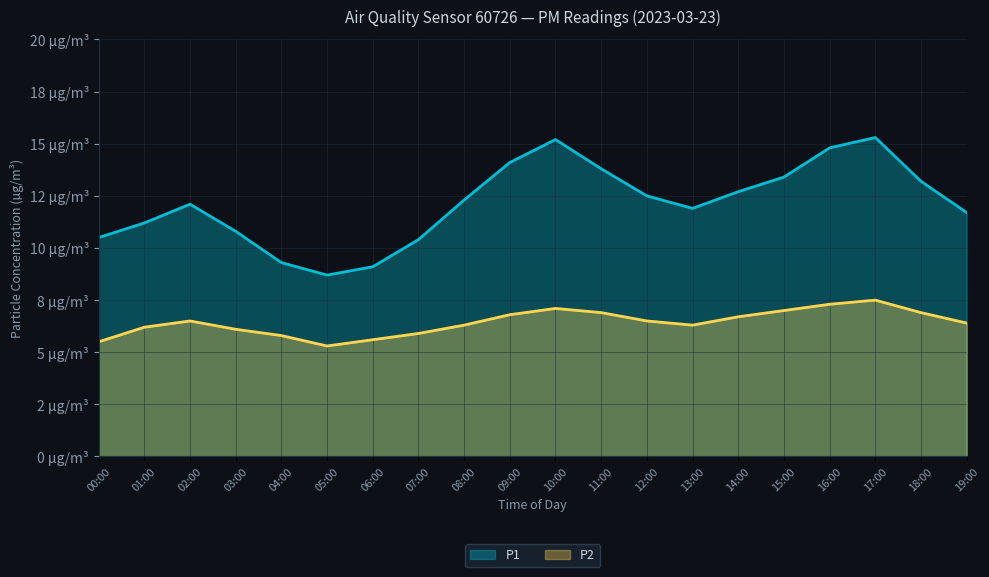

Which series changed the most between 07:00 and 13:00?

P1